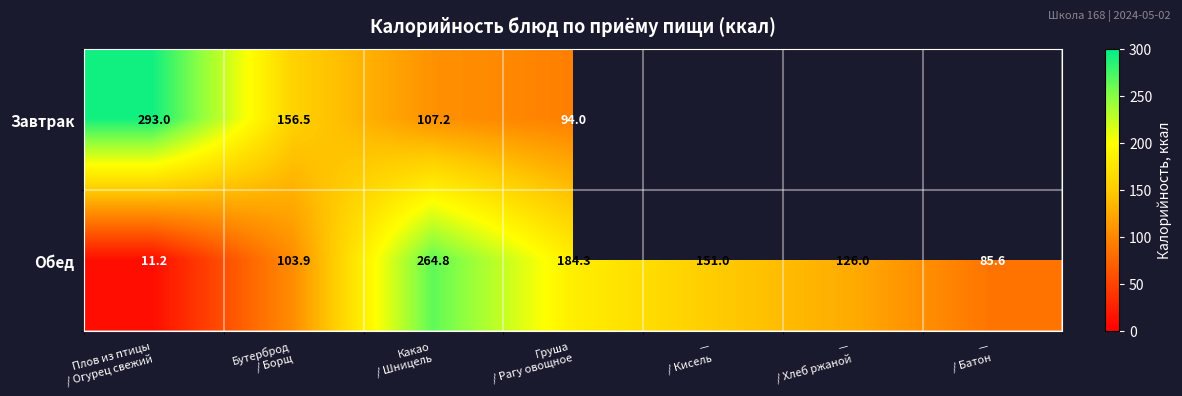

What is the average value of the Обед series?

132.4